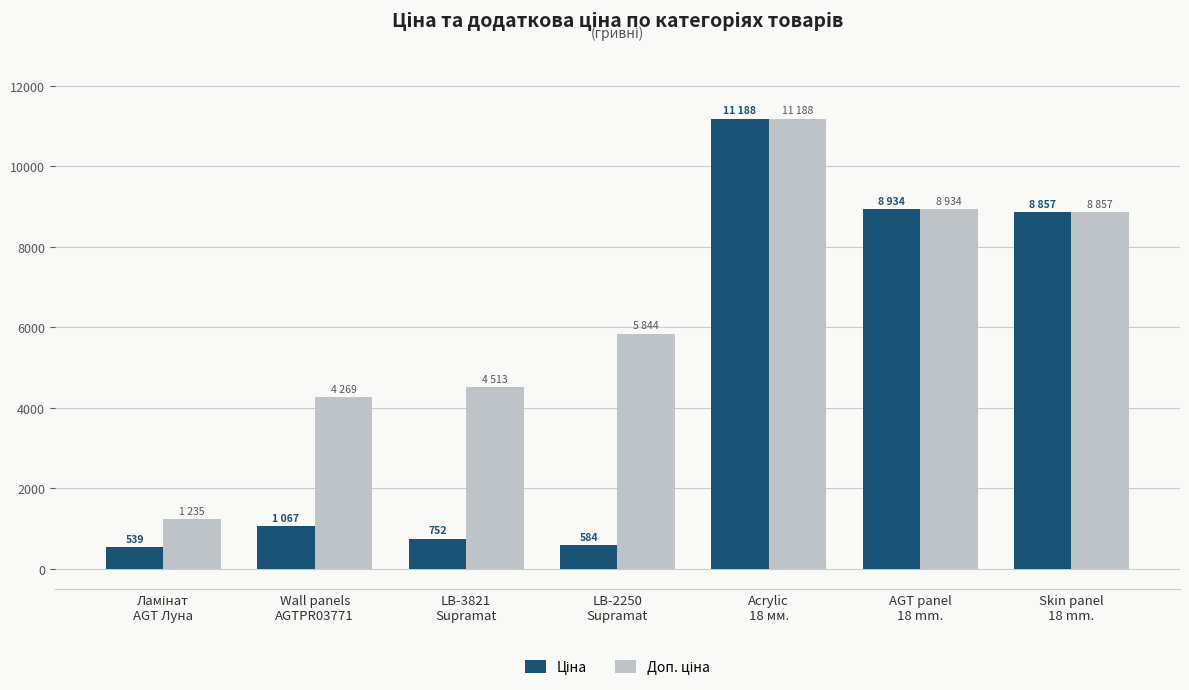

What is the maximum value shown in the chart?

11188.2